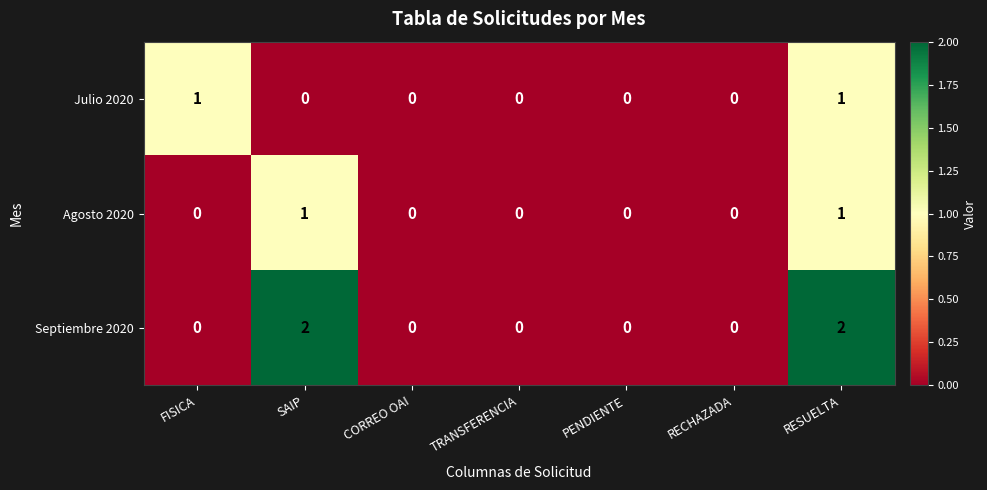

Which series changed the most between RECHAZADA and RESUELTA?

Septiembre 2020